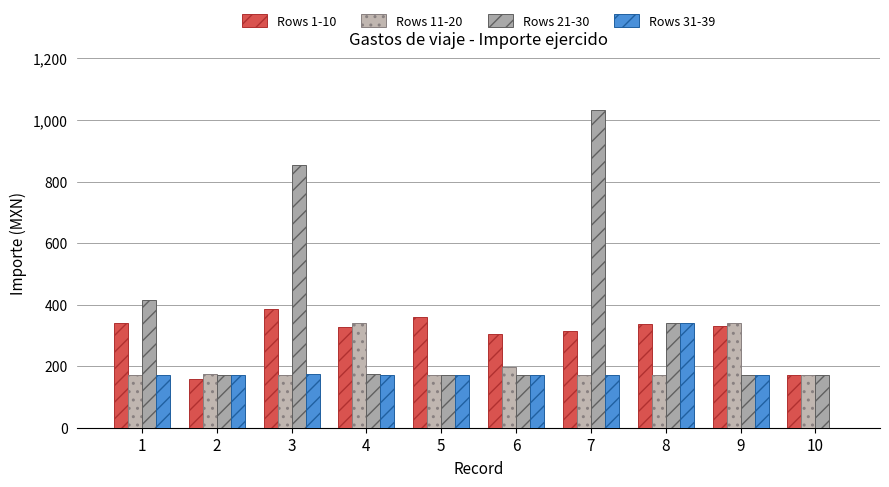

What is the difference between the Rows 21-30 values at 4 and 8?

164